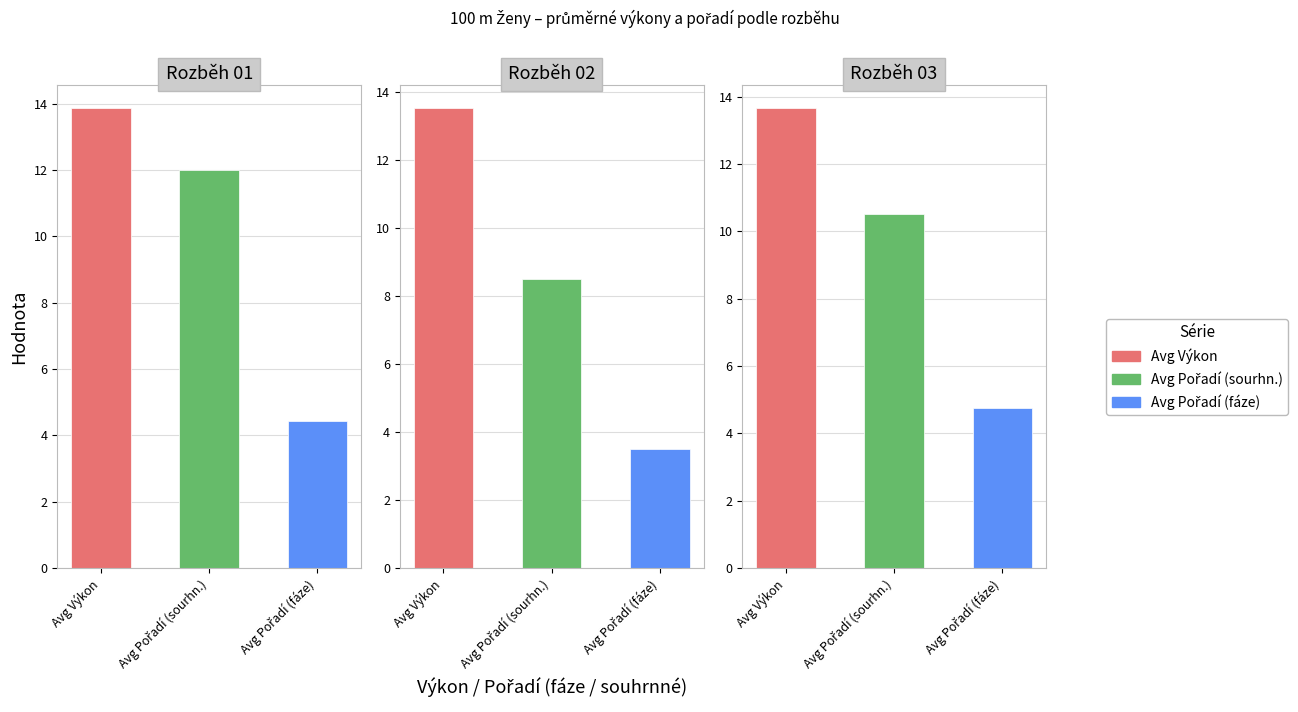

Reading left to right, what are all the values shown in this chart?

Avg Výkon: 13.9	13.5	13.7
Avg Pořadí (sourhn.): 12.0	8.5	10.5
Avg Pořadí (fáze): 4.4	3.5	4.8